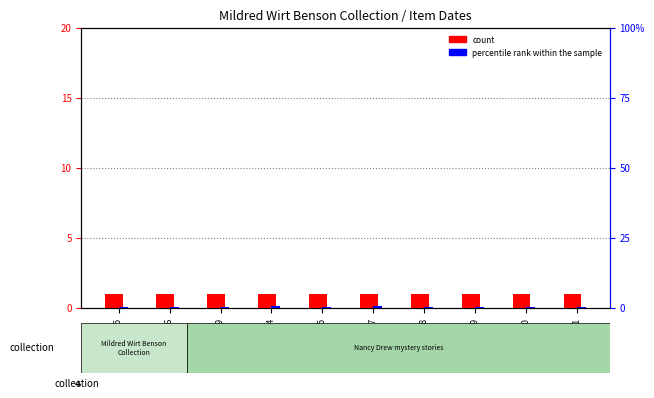

What is the spread (max minus min) of values at 52080?

0.8